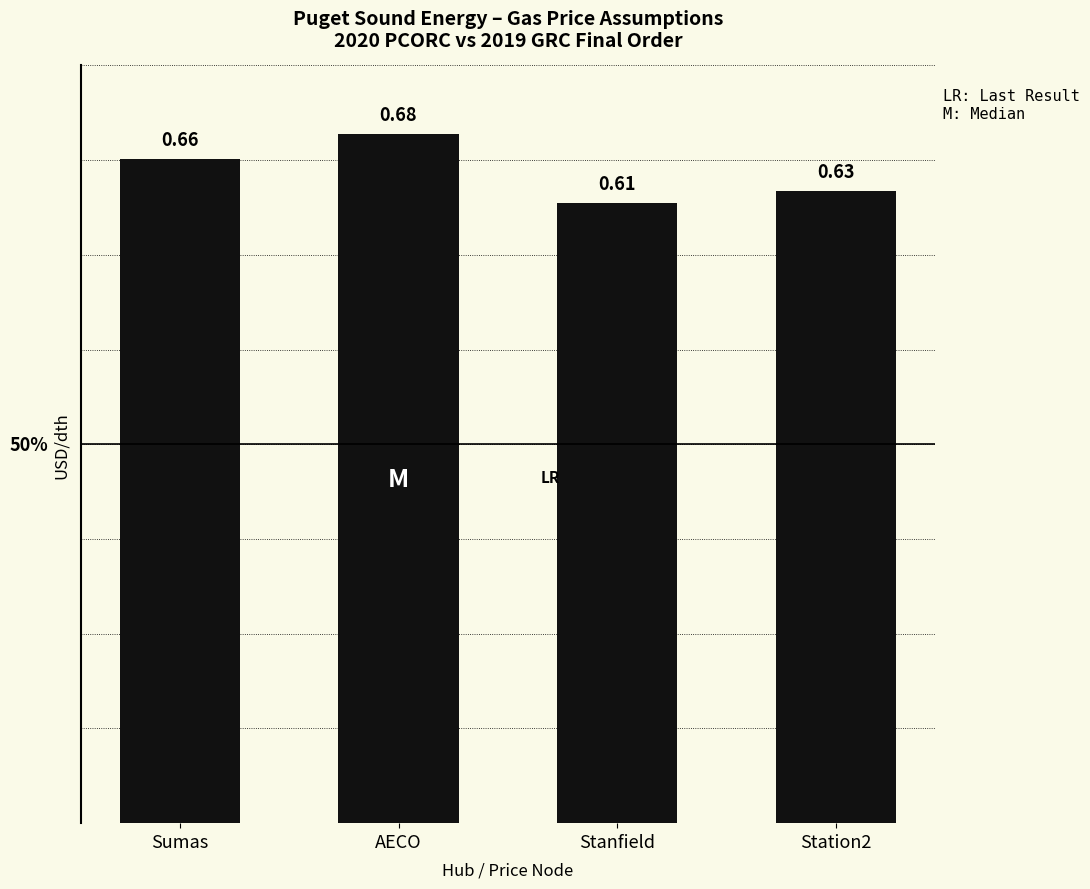

Which label corresponds to the smallest value in the chart?

Stanfield